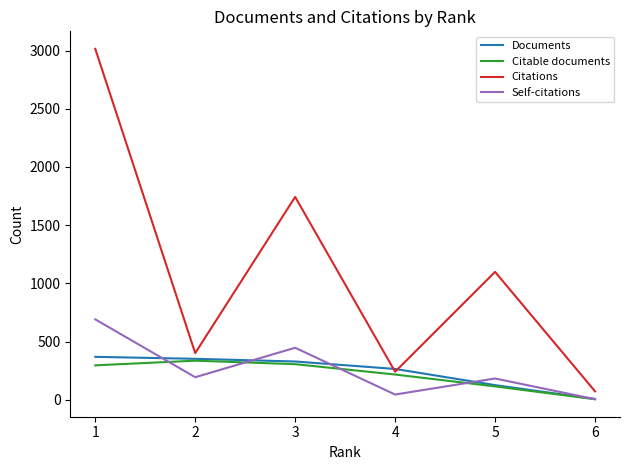

What is the spread (max minus min) of values at 3?

1437